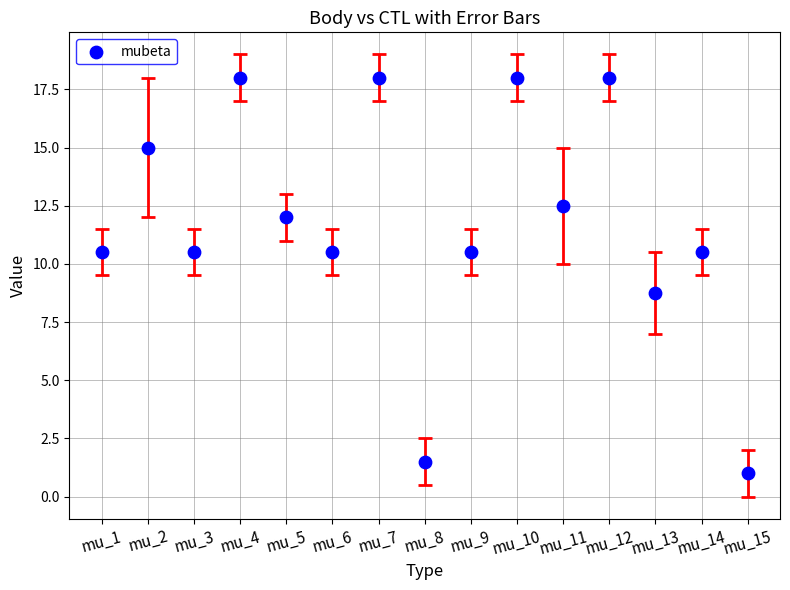

What is the range of Y values (max minus min)?

17.0